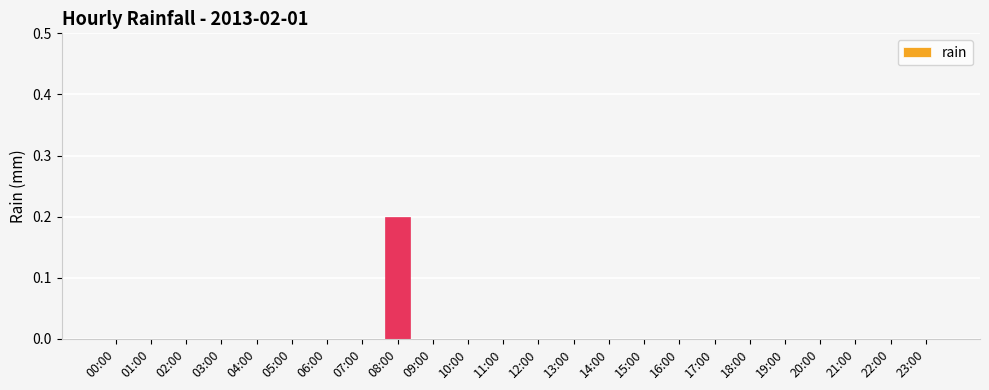

At which category does the chart reach its peak across all series?

08:00